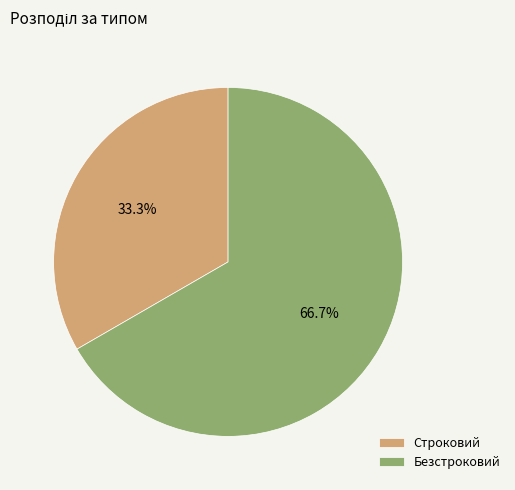

What is the majority slice?

Безстроковий